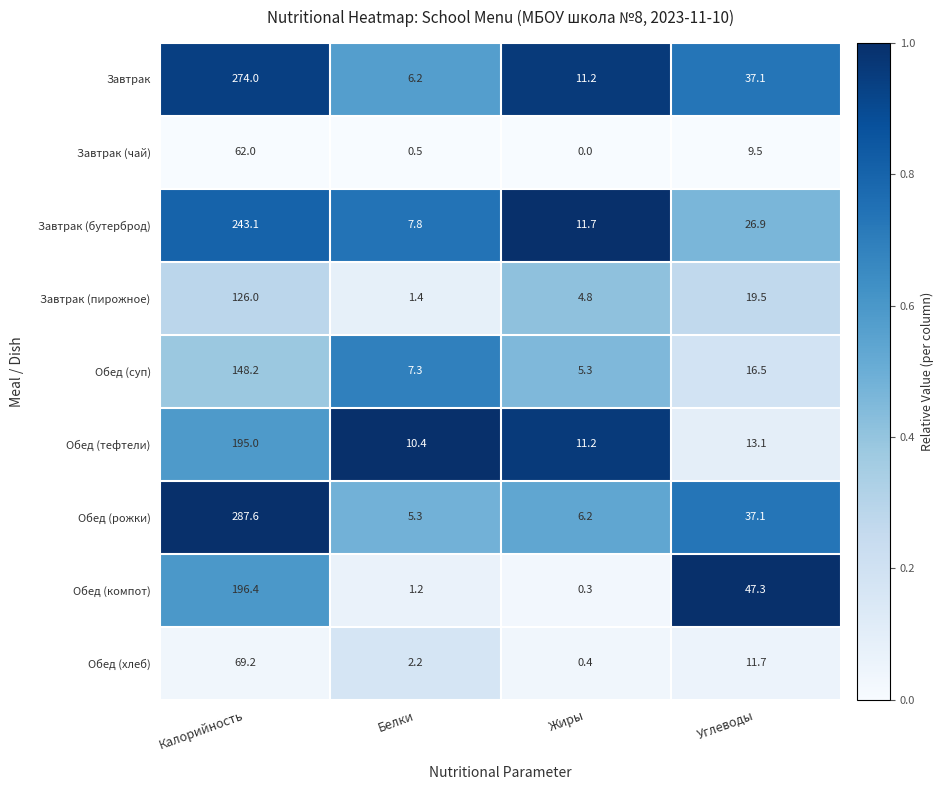

What is the difference between the maximum and minimum values in the Обед (рожки) series?

282.3